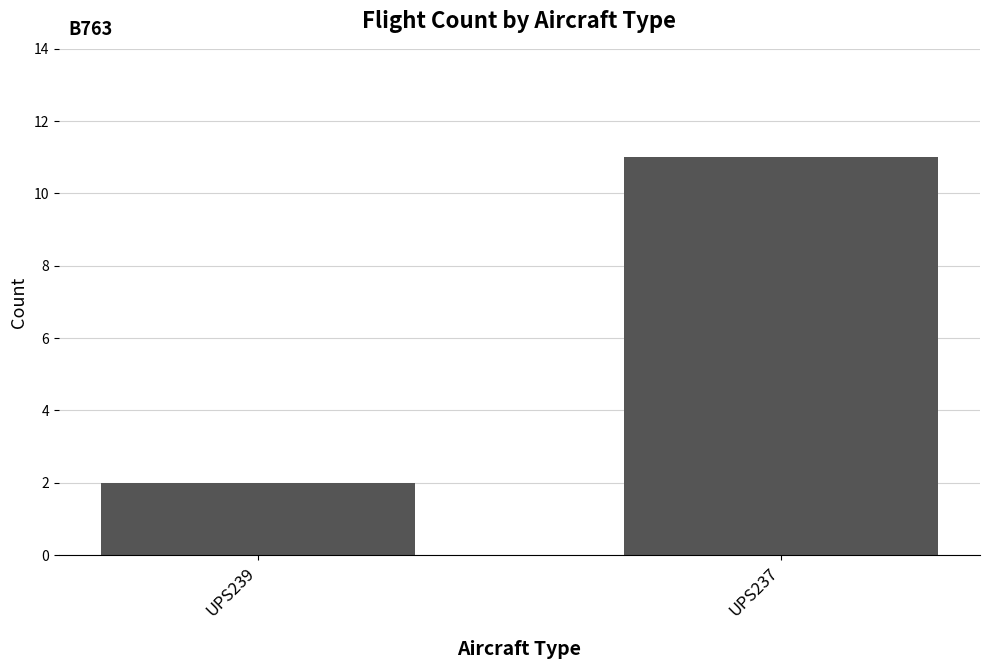

True or false: the data shows 1 at UPS239.

False